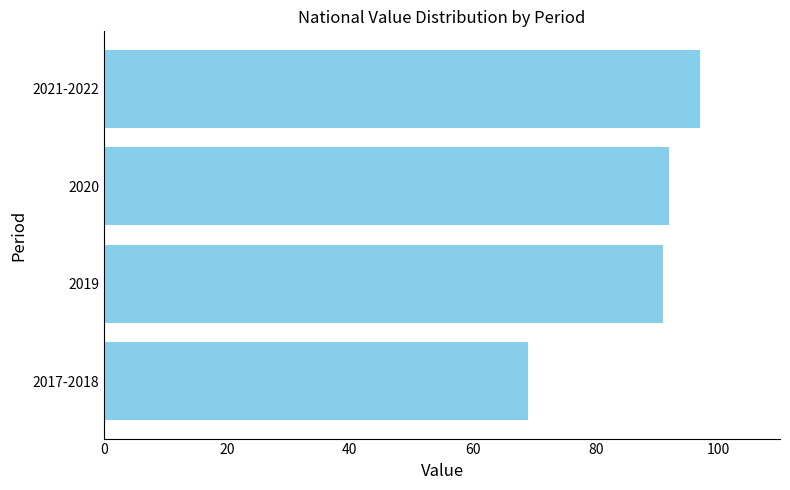

What is the average value?

87